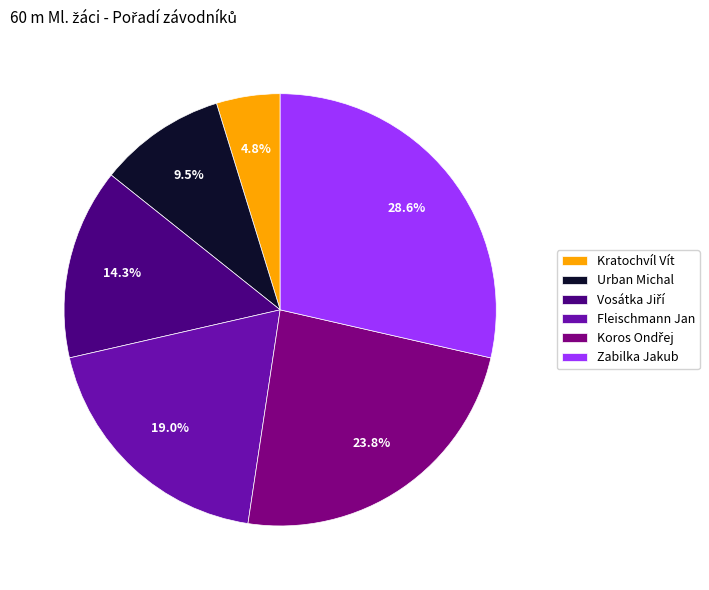

How many segments does this pie chart have?

6